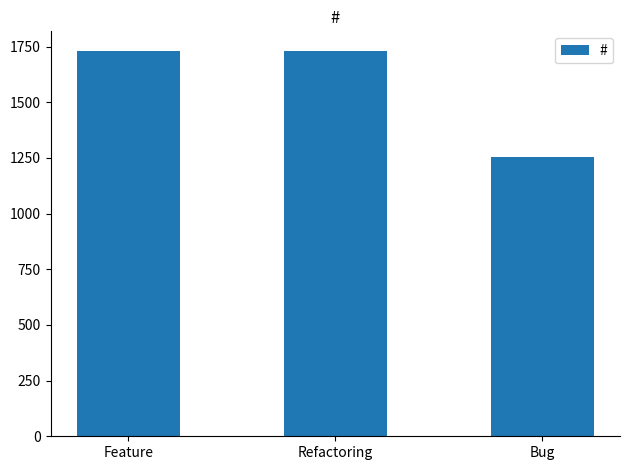

What is the value of the 1st bar from the left?

1731